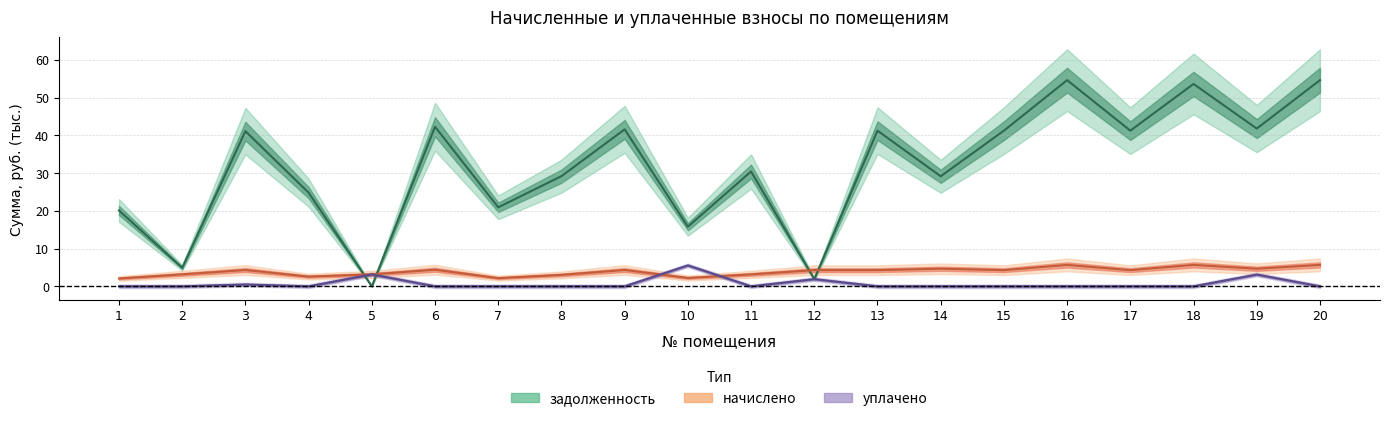

In задолженность, how many points are higher than both neighbors (excluding endpoints)?

7